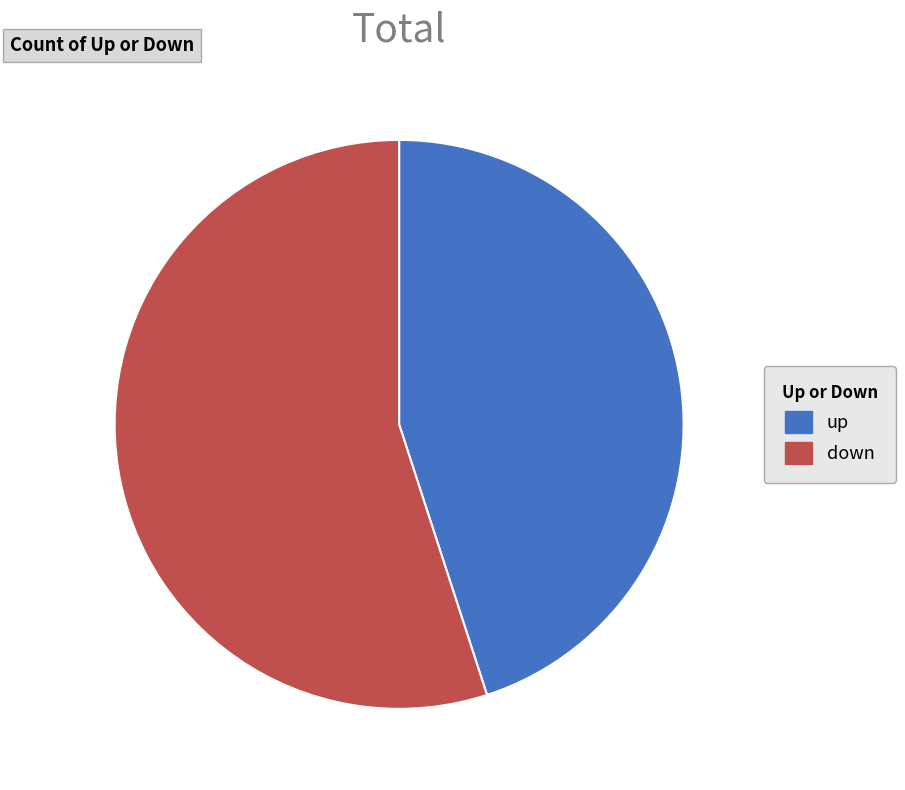

Which slice is the largest?

down